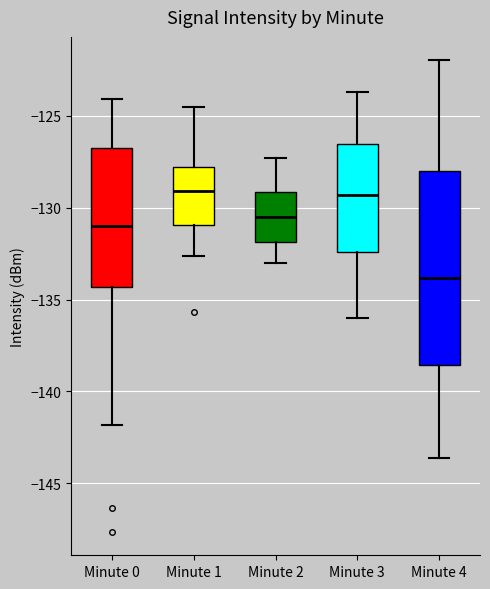

Where is the lower edge of the box for Minute 3 on the y-axis? The values are not printed on the chart, so give them approximately, as read against the axis.

-132.5